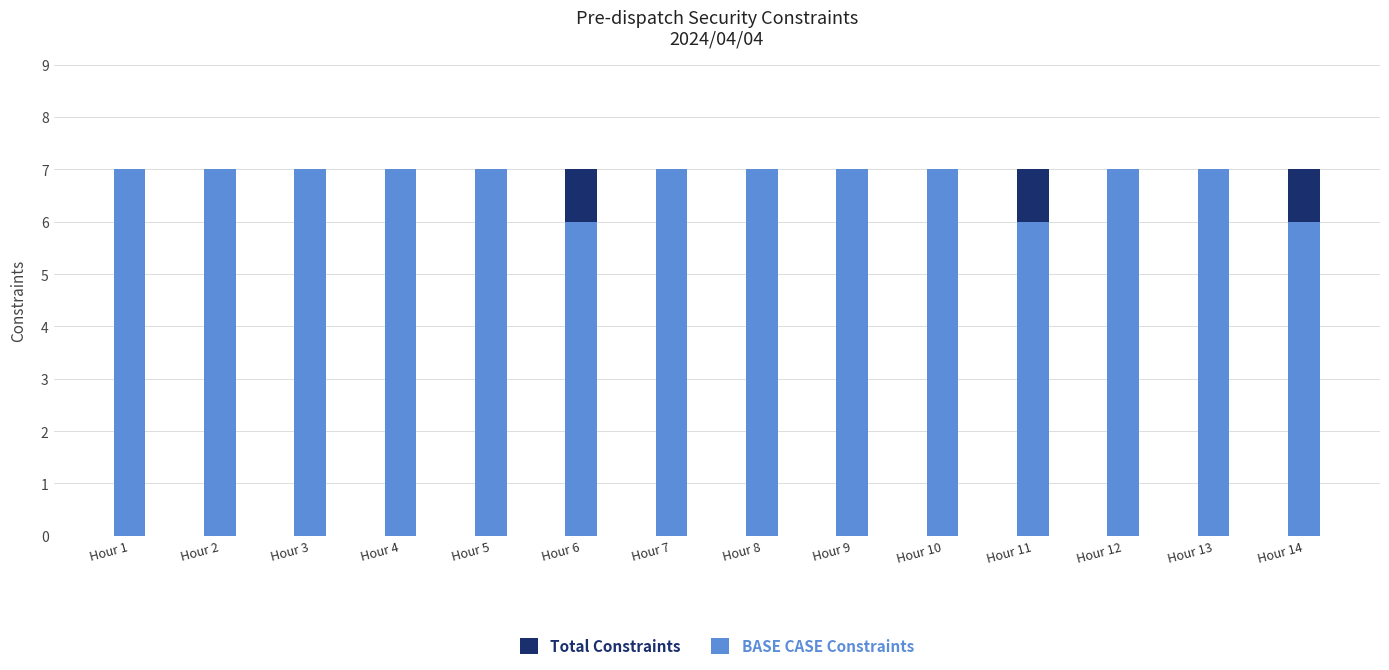

Reading right to left, transcribe all the data shown in this chart.

Total Constraints: 7	7	7	7	7	7	7	7	7	7	7	7	7	7
BASE CASE Constraints: 6	7	7	6	7	7	7	7	6	7	7	7	7	7